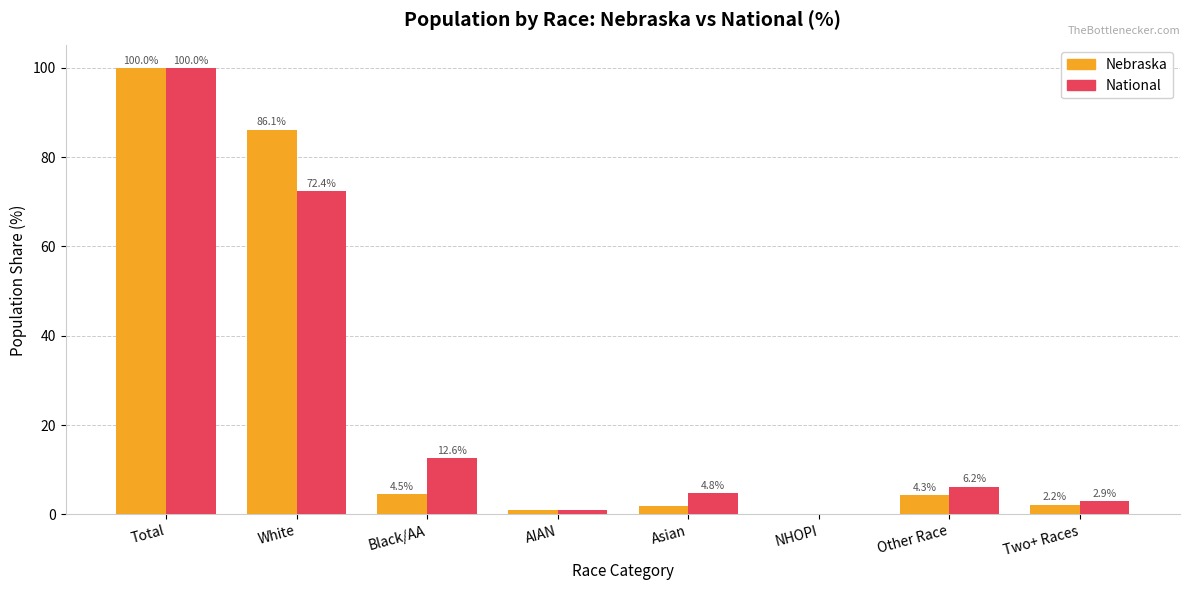

Where is National nearest to the value 50?

White